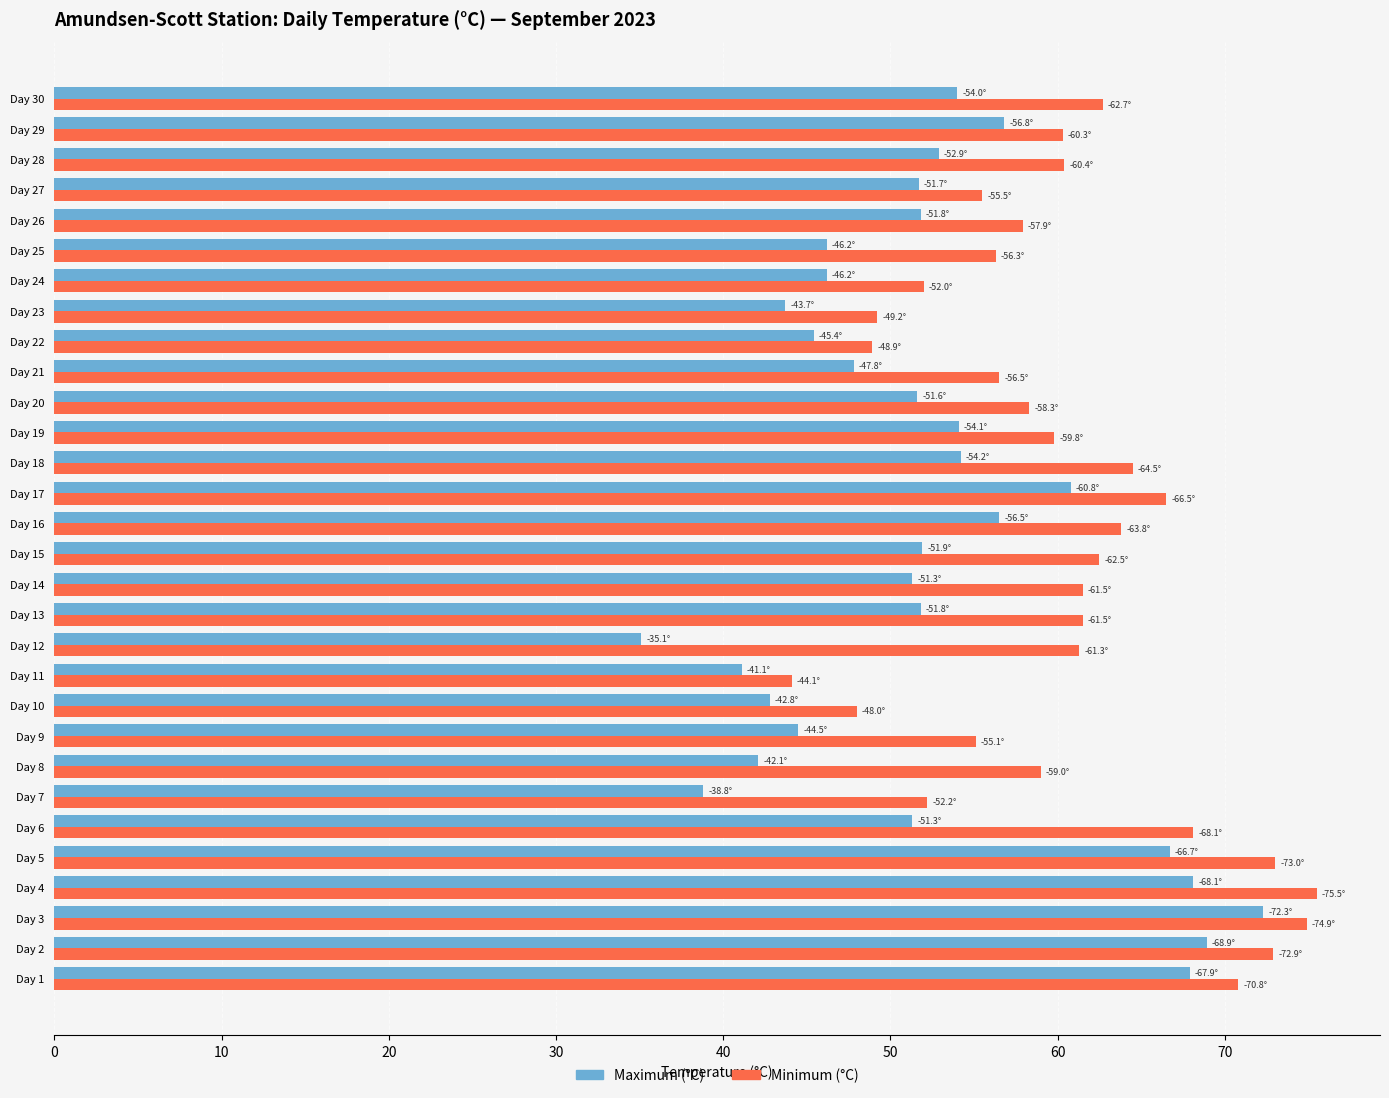

True or false: Minimum (°C) has a value of 32.7 at Day 12.

False